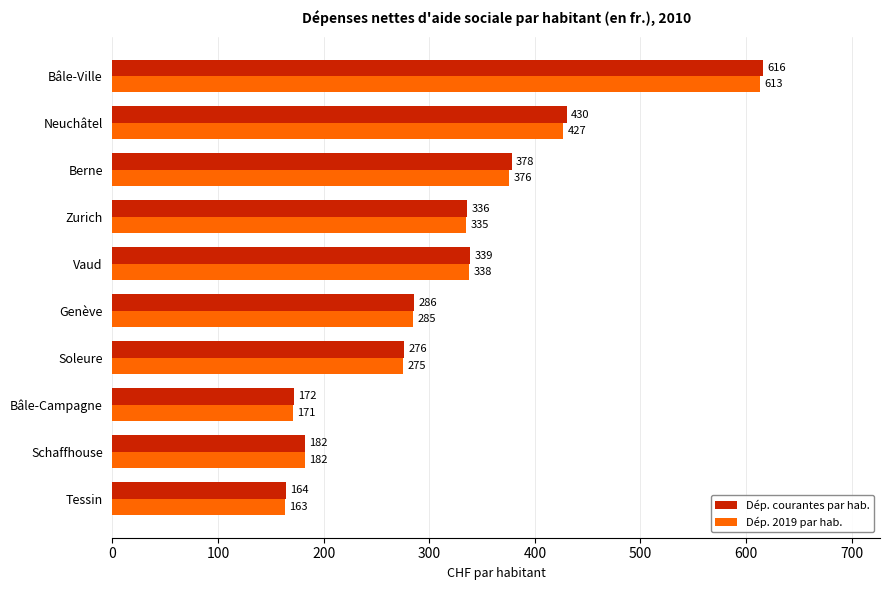

True or false: Dép. 2019 par hab. has a value of 275 at Soleure.

True